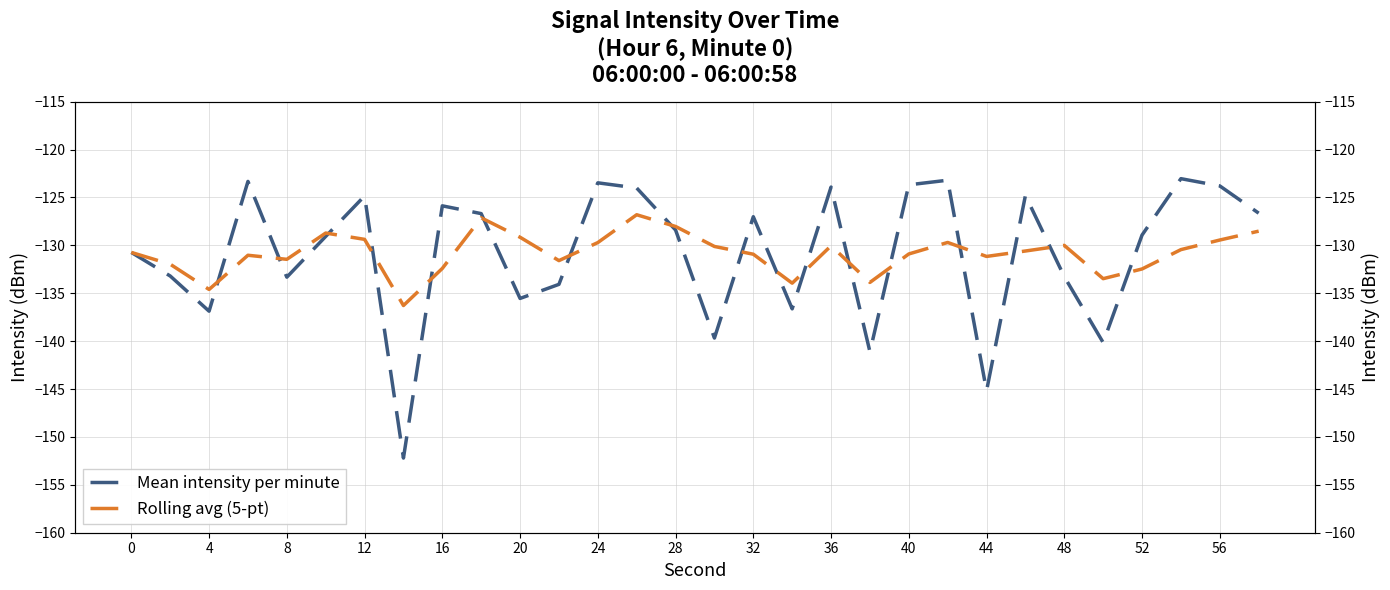

Which has a higher value, 0 or 36?

36